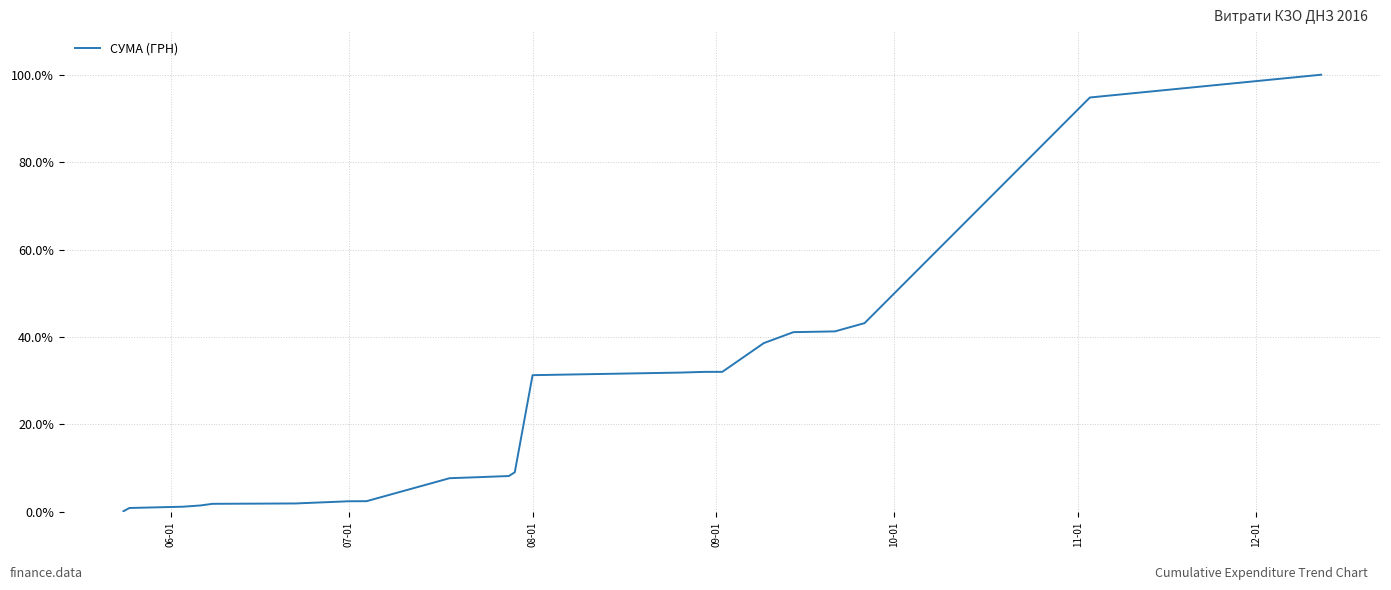

What is the difference between the maximum and minimum values?

99.8